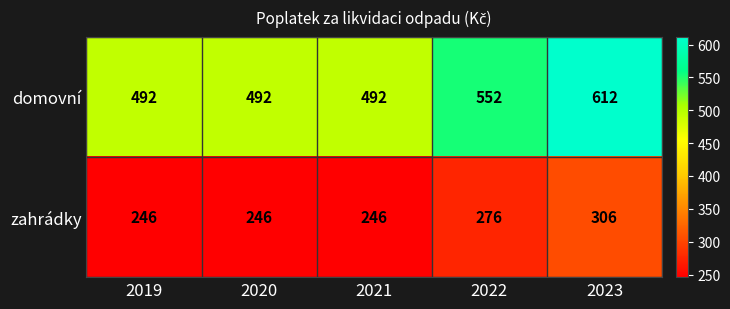

At which category is the sum across all series the highest?

2023